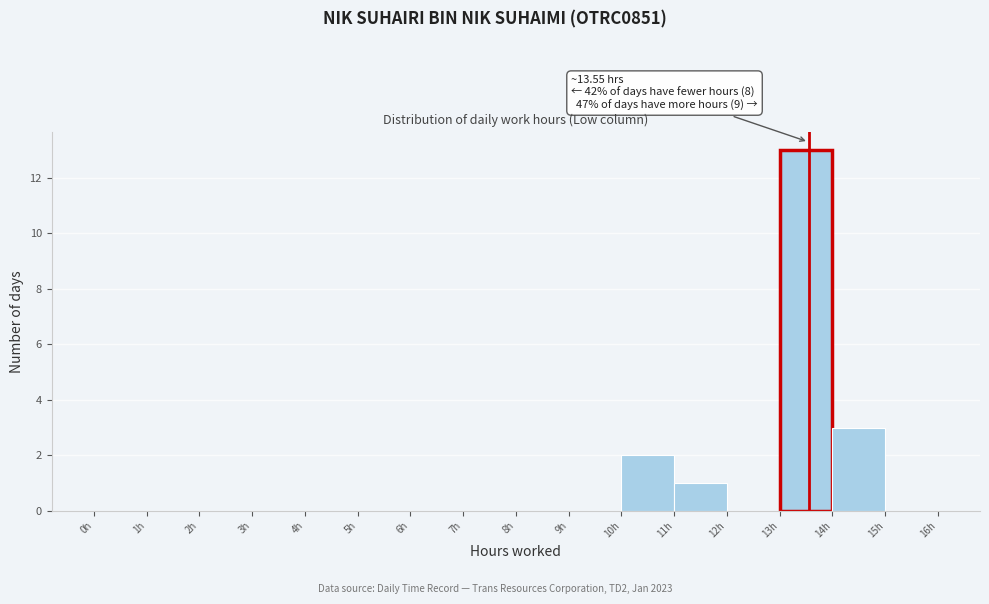

Over which range of the x-axis is the bar tallest?

13 to 14